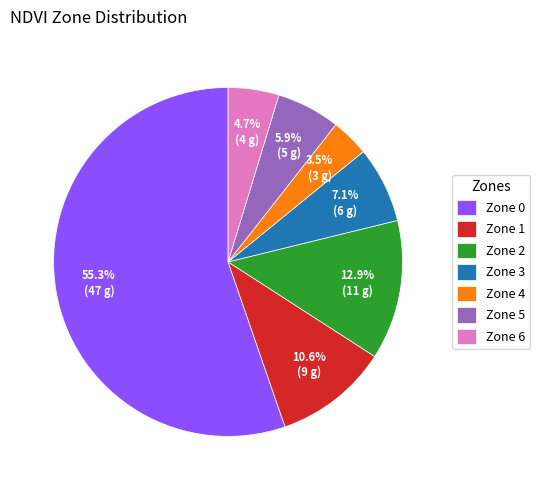

How much of the chart is everything except Zone 3?

92.9%